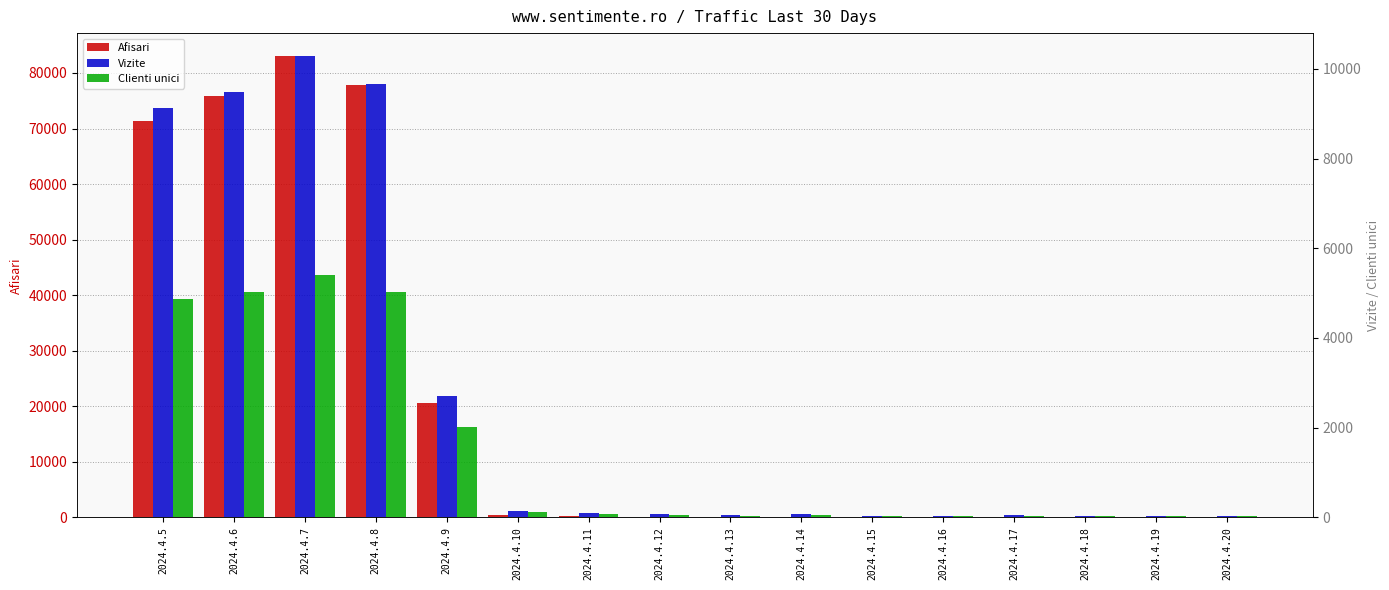

What is the average value of the Vizite series?

2618